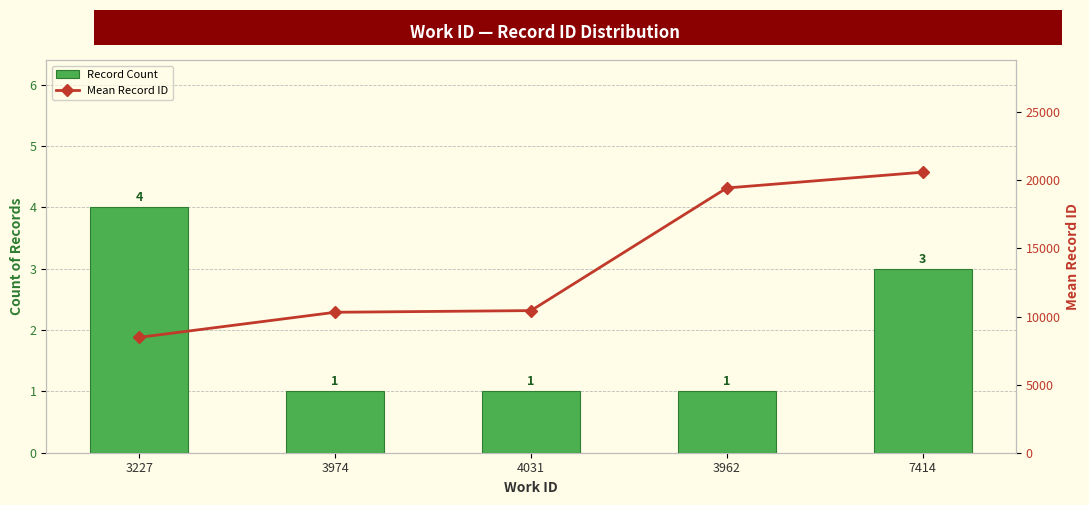

Reading left to right, list all the values displayed in this chart.

Record Count: 4.0	1.0	1.0	1.0	3.0
Mean Record ID: 8473.5	10315.0	10437.0	19444.0	20601.0